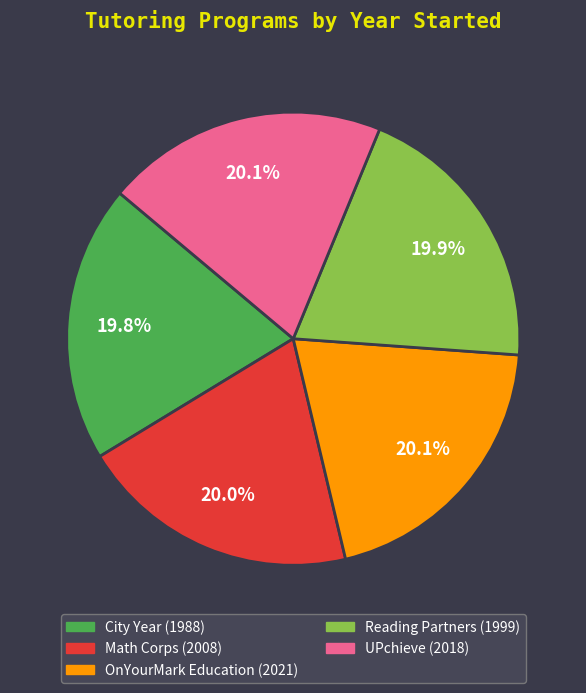

How many segments does this pie chart have?

5